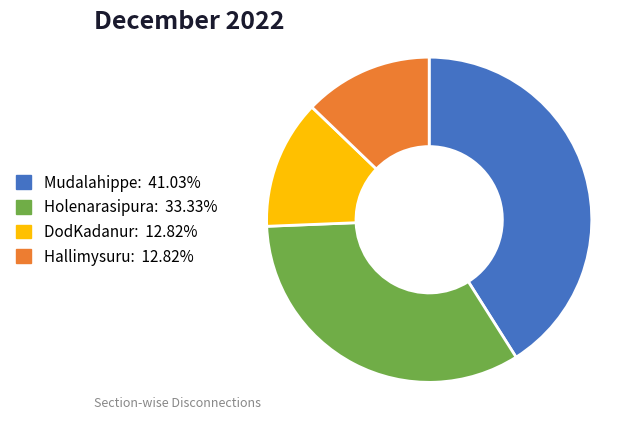

Is there any slice that represents more than half of the pie?

No